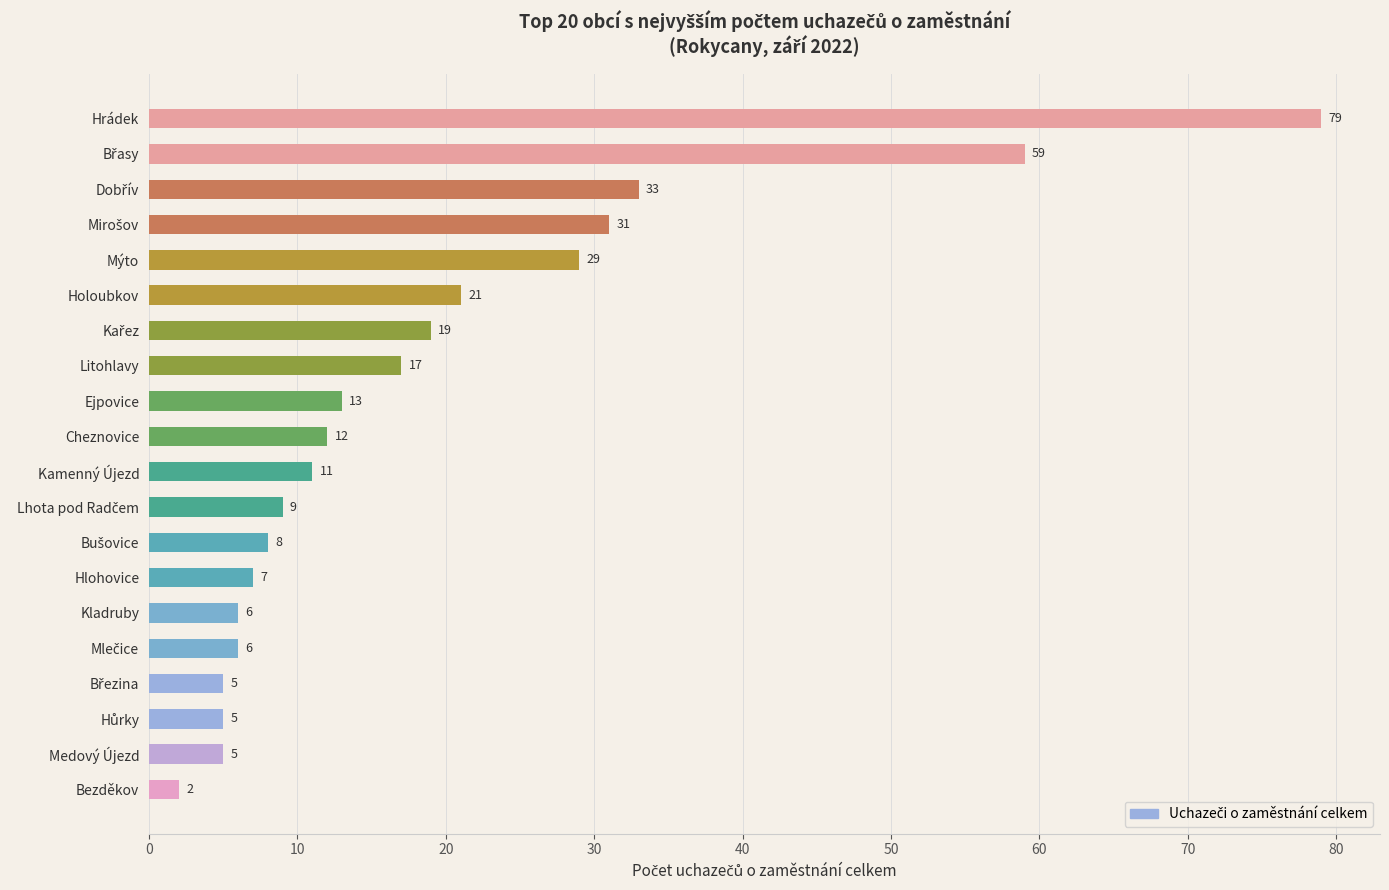

What is the minimum value shown in the chart?

2